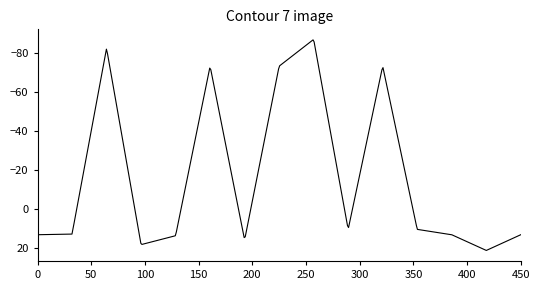

What is the difference between the maximum and minimum values?

108.1